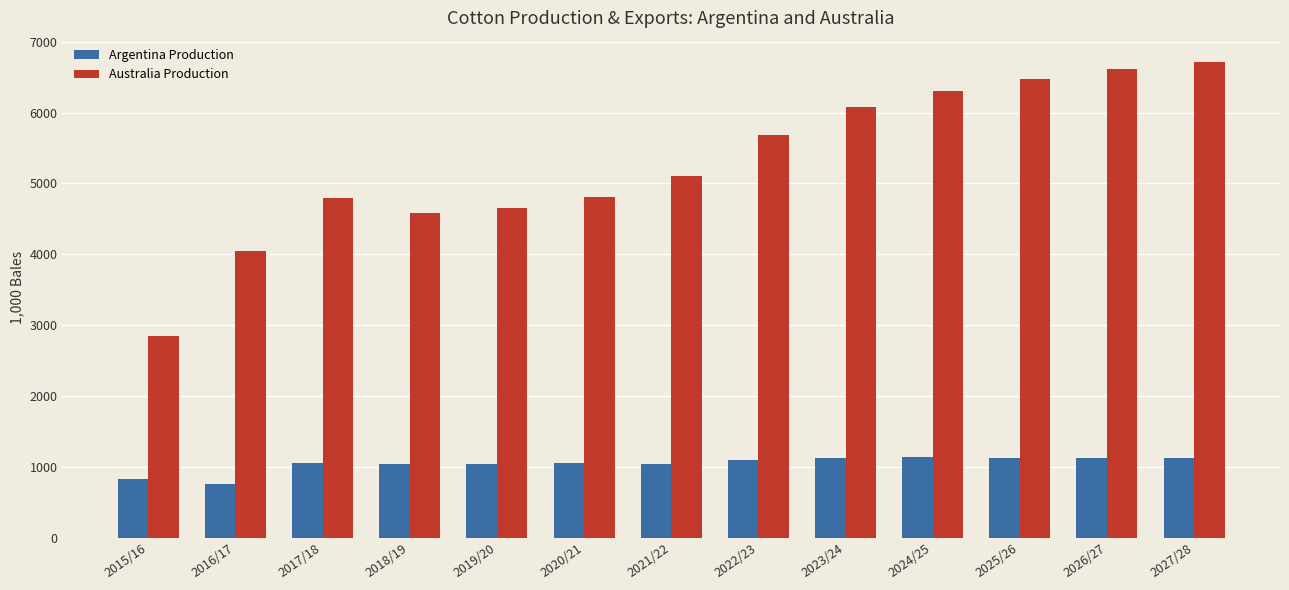

Which series has the widest spread of values?

Australia Production